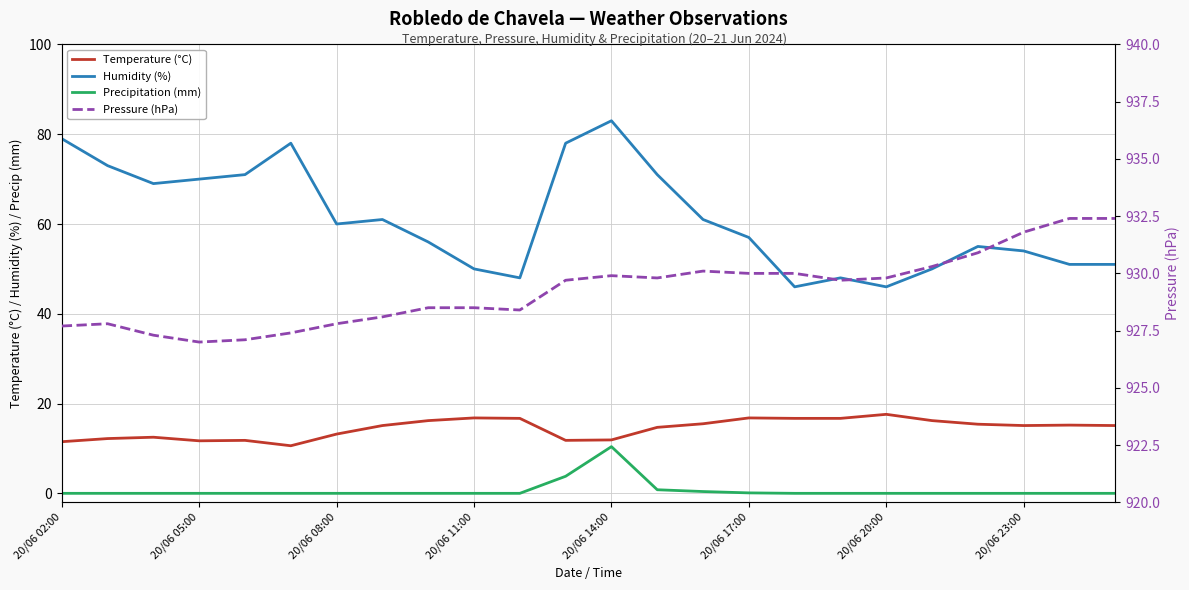

What position from the left is 20/06 11:00?

10